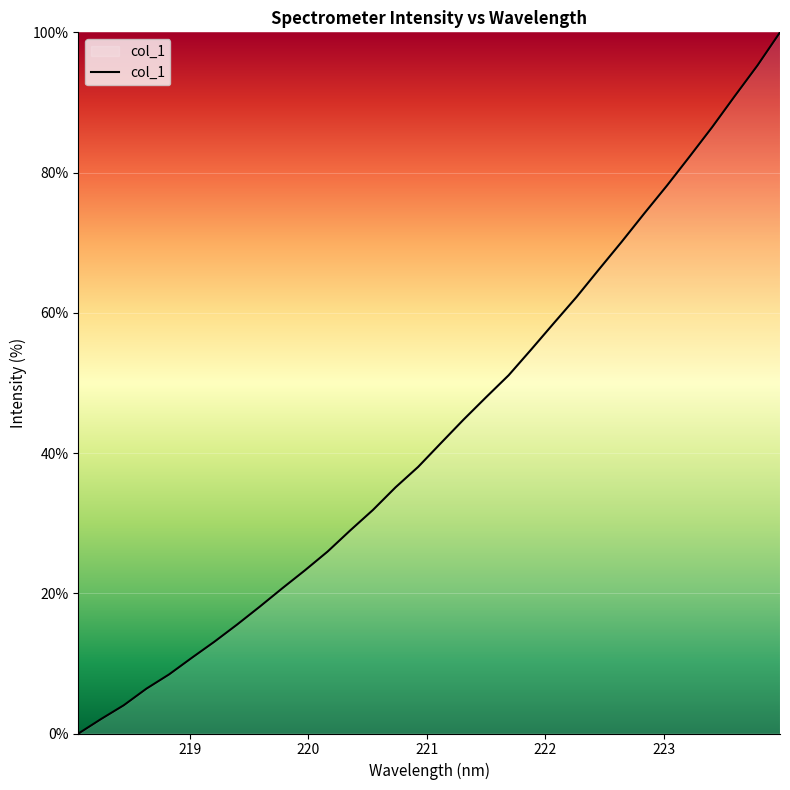

What is the difference between the maximum and minimum values?

100.0